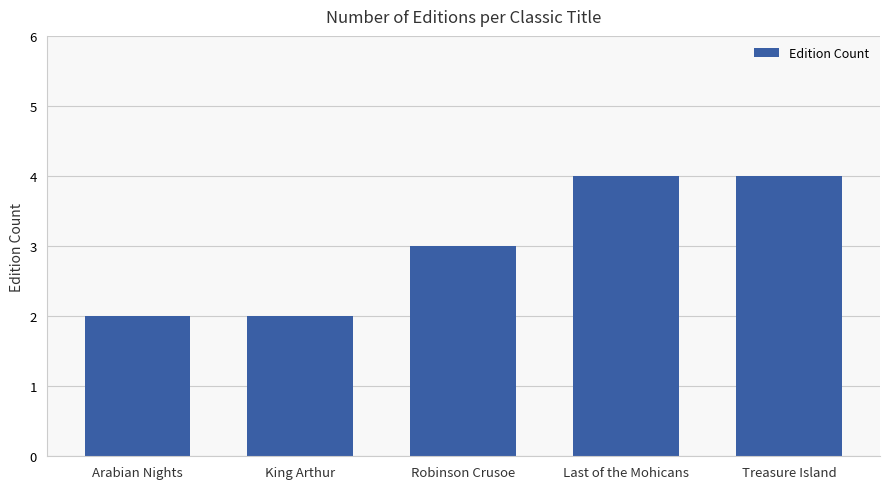

What is the sum of the values at Robinson Crusoe and Arabian Nights?

5